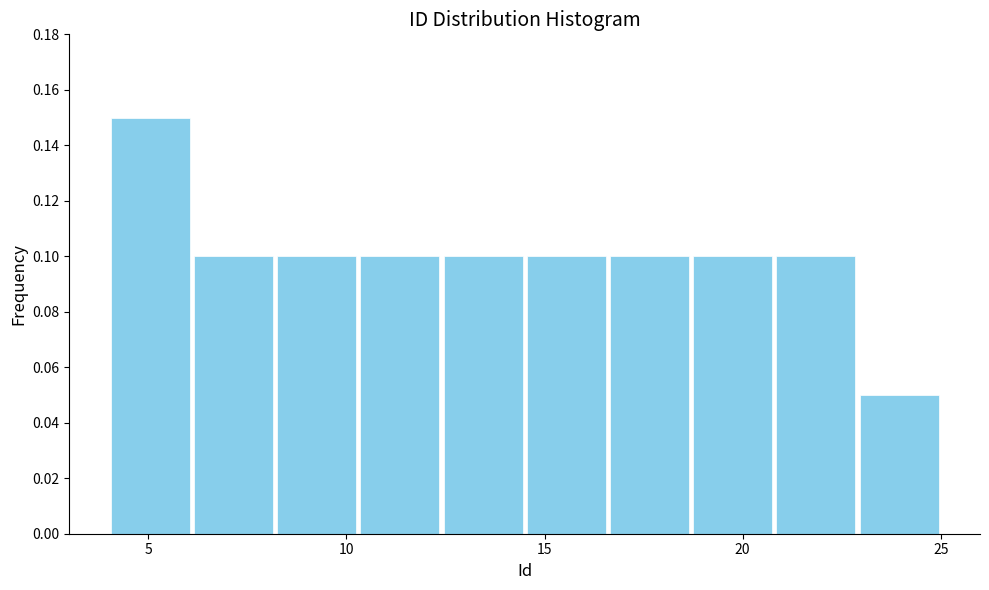

What is the height of the bar covering 6.1 to 8.2 on the x-axis? Neither the bar edges nor the heights are printed on the chart, so give them approximately, as read against the axes.

0.10